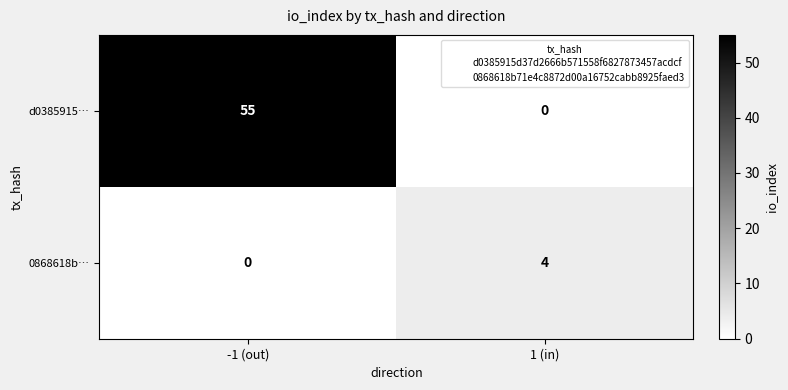

What is the sum of the 0868618b… values at -1 (out) and 1 (in)?

4